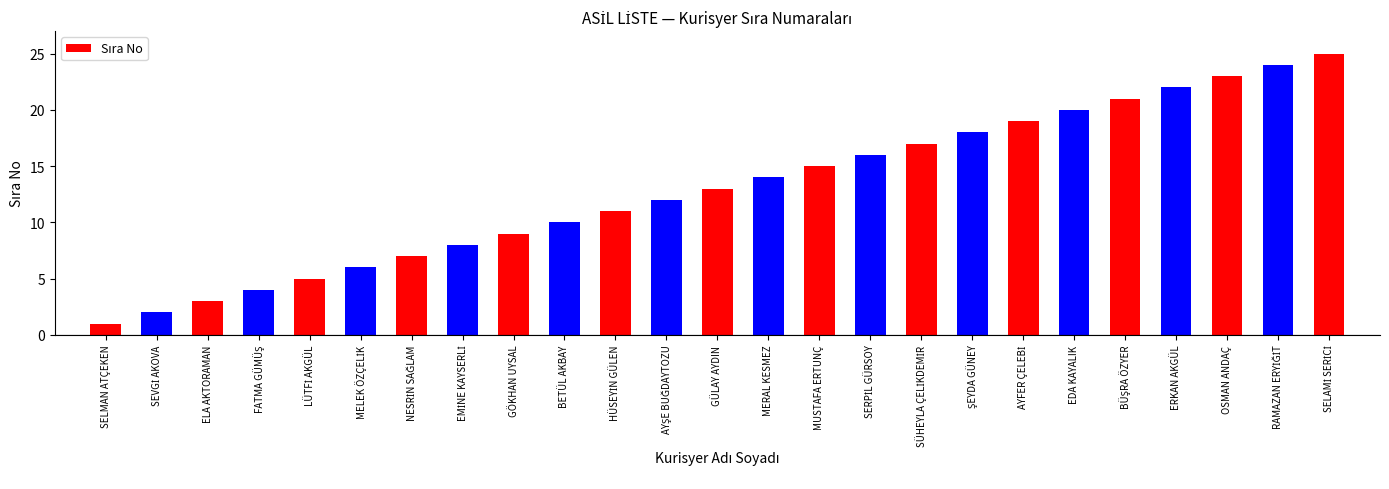

The chart shows a value of 15 at ERKAN AKGÜL. True or false?

False